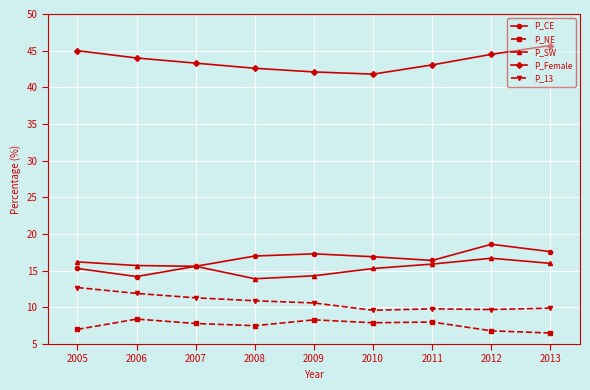

True or false: P_Female has a value of 21.8 at 2010.

False